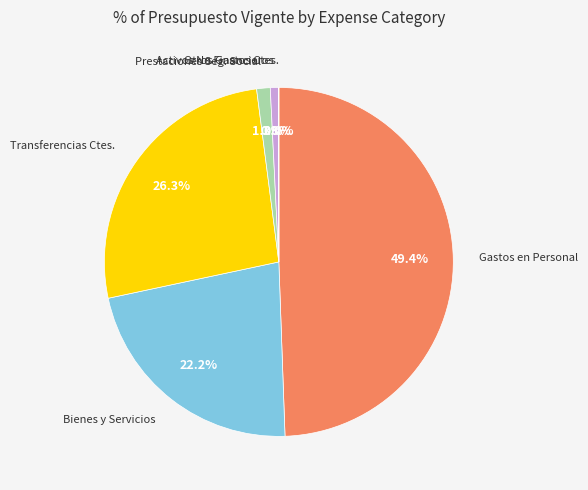

Is there a majority slice in this chart?

No